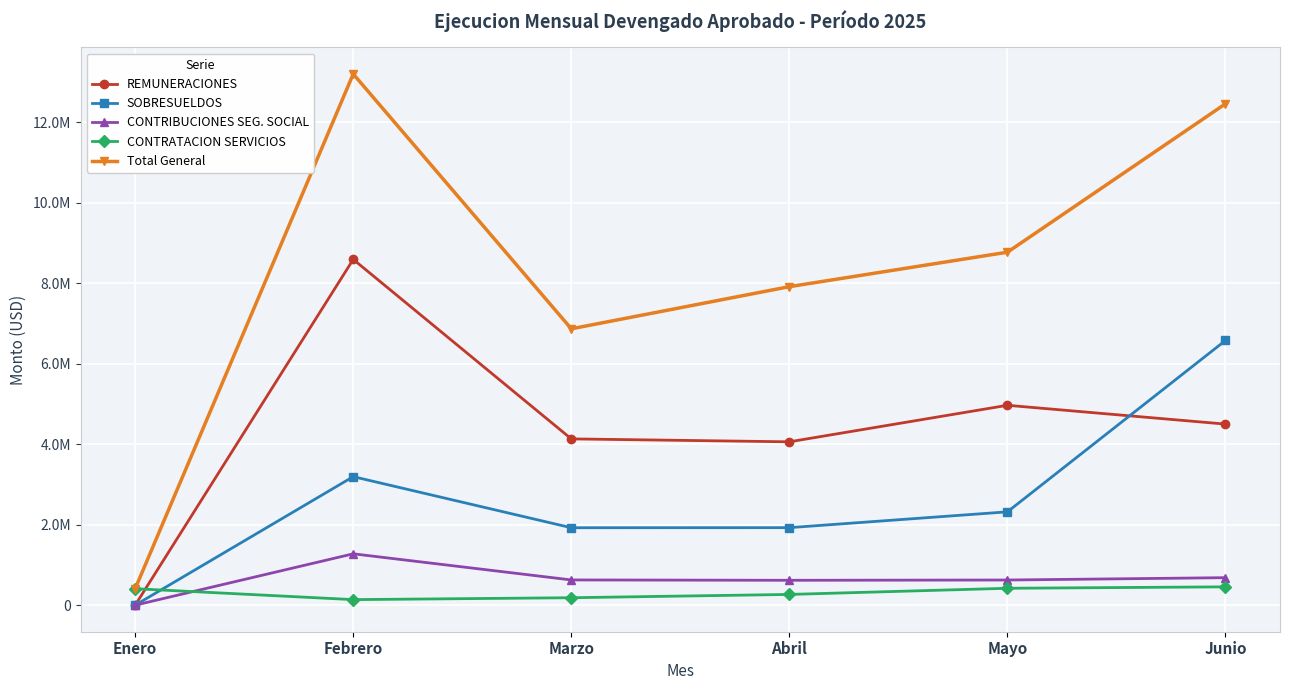

Does the chart have visible grid lines?

Yes